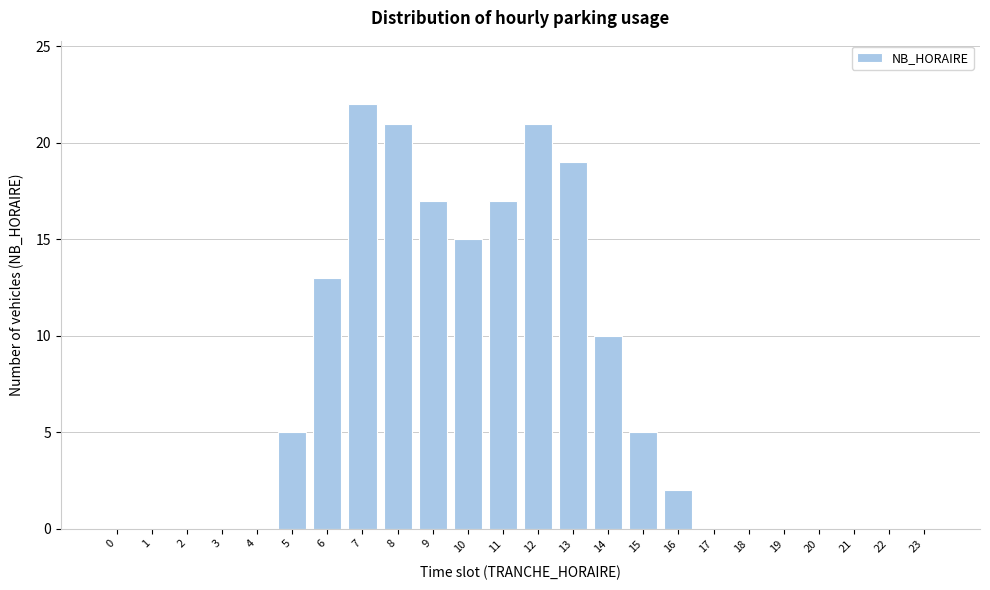

Reading left to right, list all the values displayed in this chart.

0=0	1=0	2=0	3=0	4=0	5=5	6=13	7=22	8=21	9=17	10=15	11=17	12=21	13=19	14=10	15=5	16=2	17=0	18=0	19=0	20=0	21=0	22=0	23=0